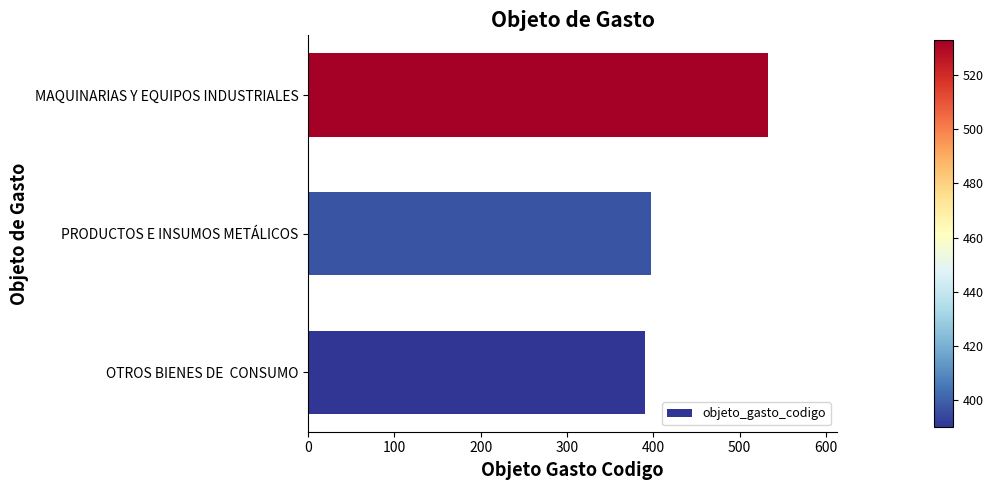

Is it true that the value at MAQUINARIAS Y EQUIPOS INDUSTRIALES is 533?

True